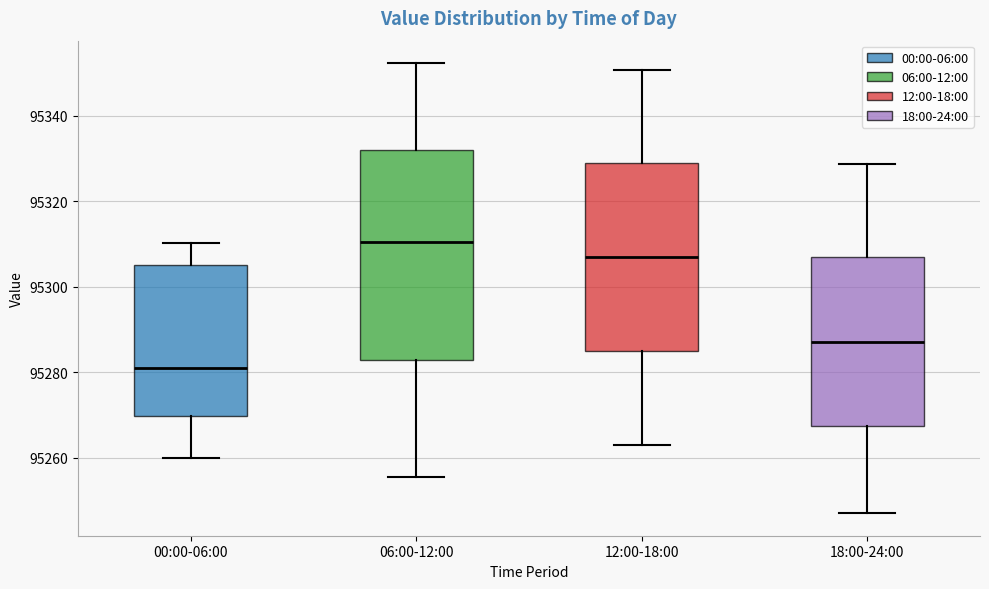

Where does the upper whisker of the box for 06:00-12:00 end on the y-axis? The values are not printed on the chart, so give them approximately, as read against the axis.

95352